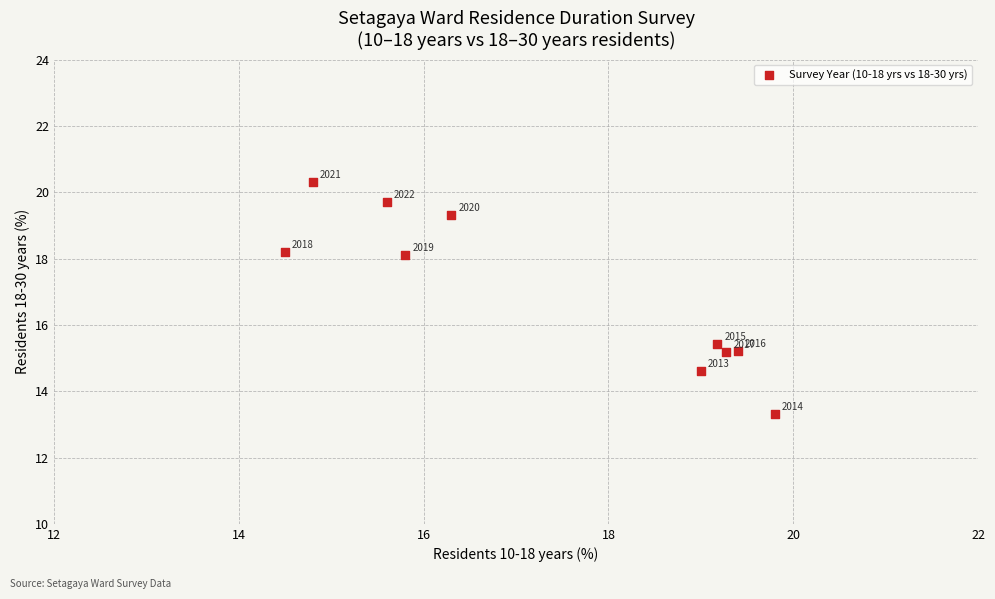

What is the average Y value?

16.9